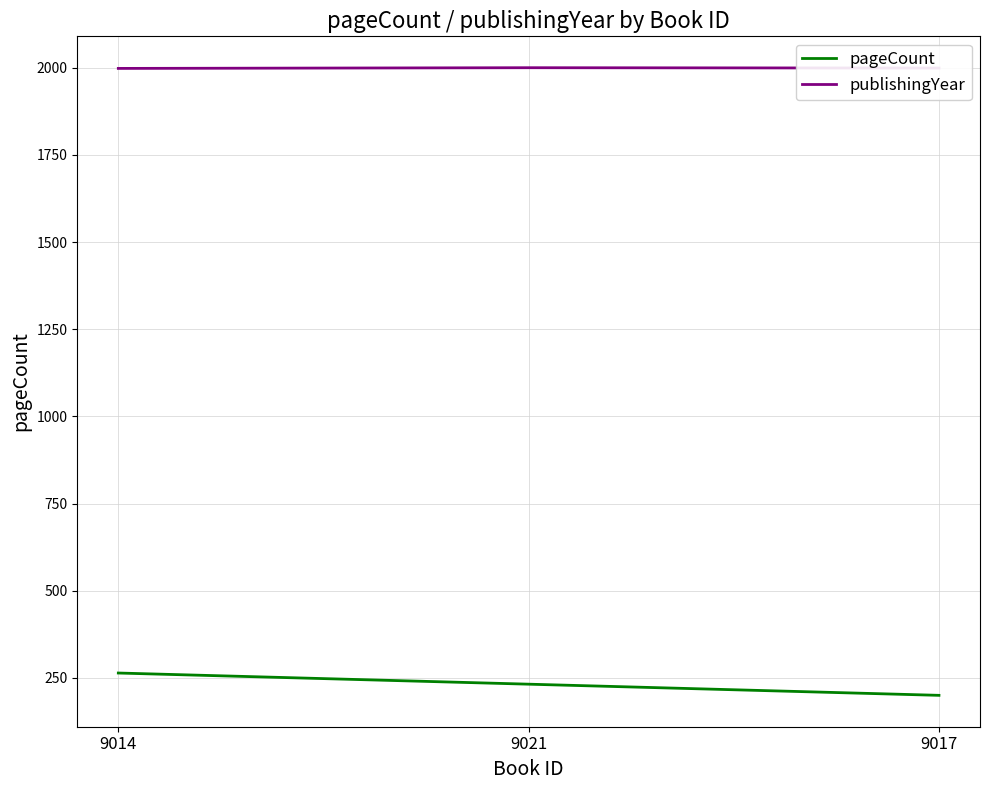

Does the chart have visible grid lines?

Yes